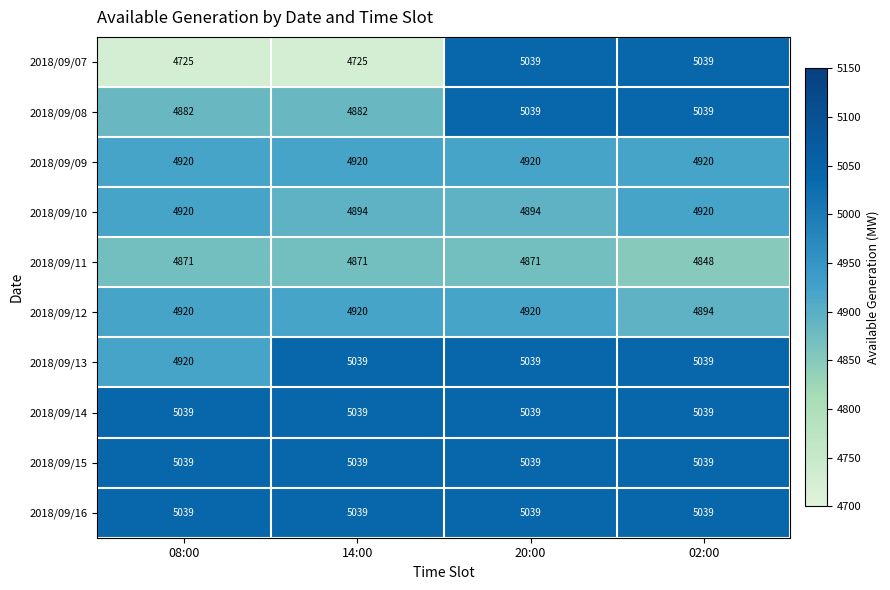

At which category is the sum across all series the highest?

20:00